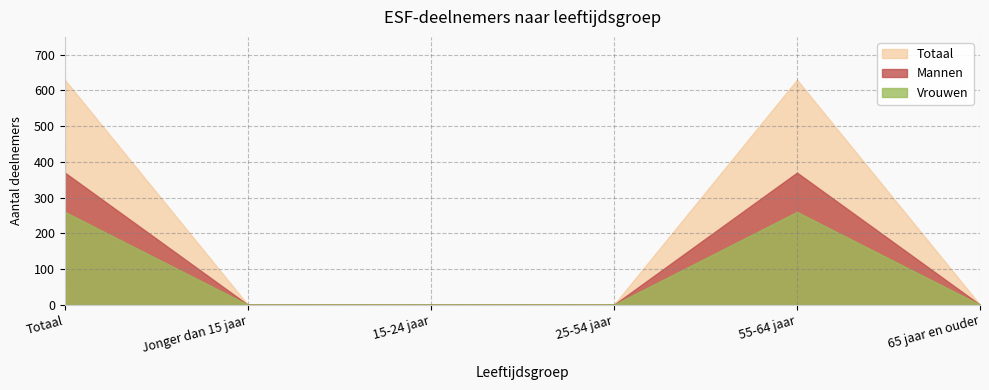

At which label does Mannen reach its minimum?

Jonger dan 15 jaar